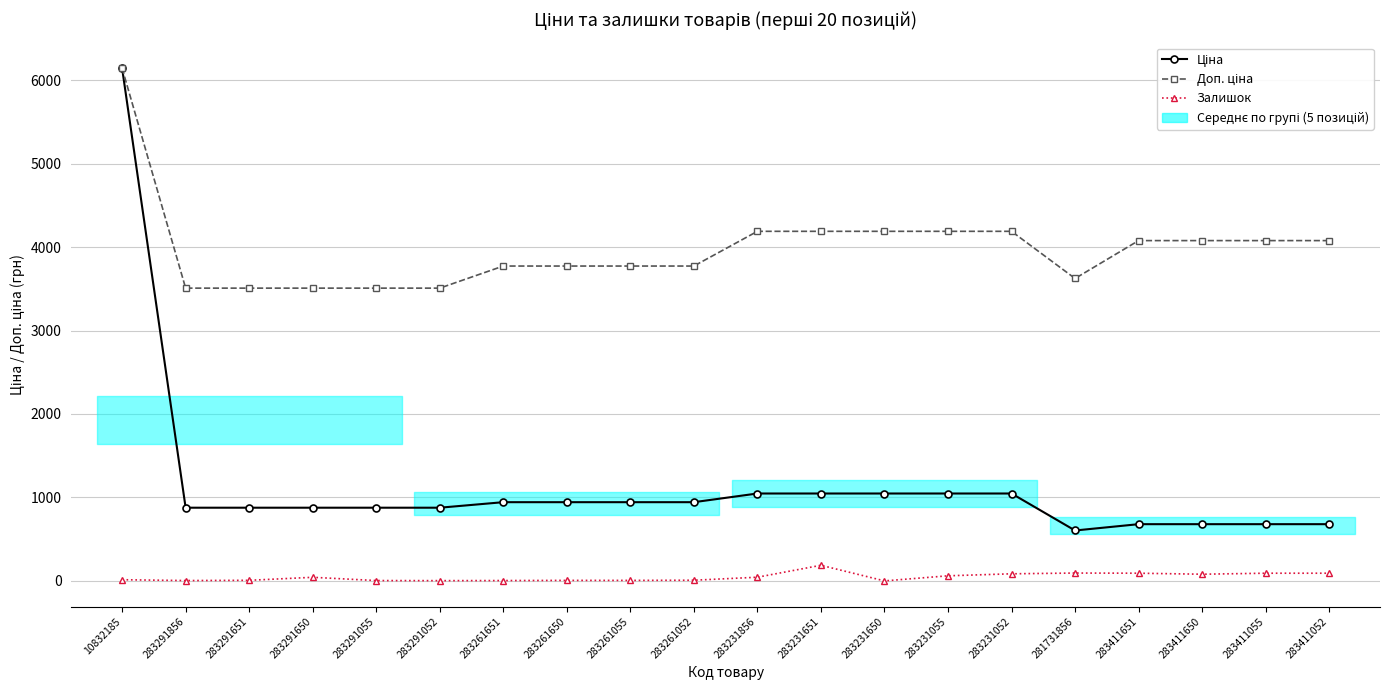

True or false: Залишок and Доп. ціна cross at least once.

False